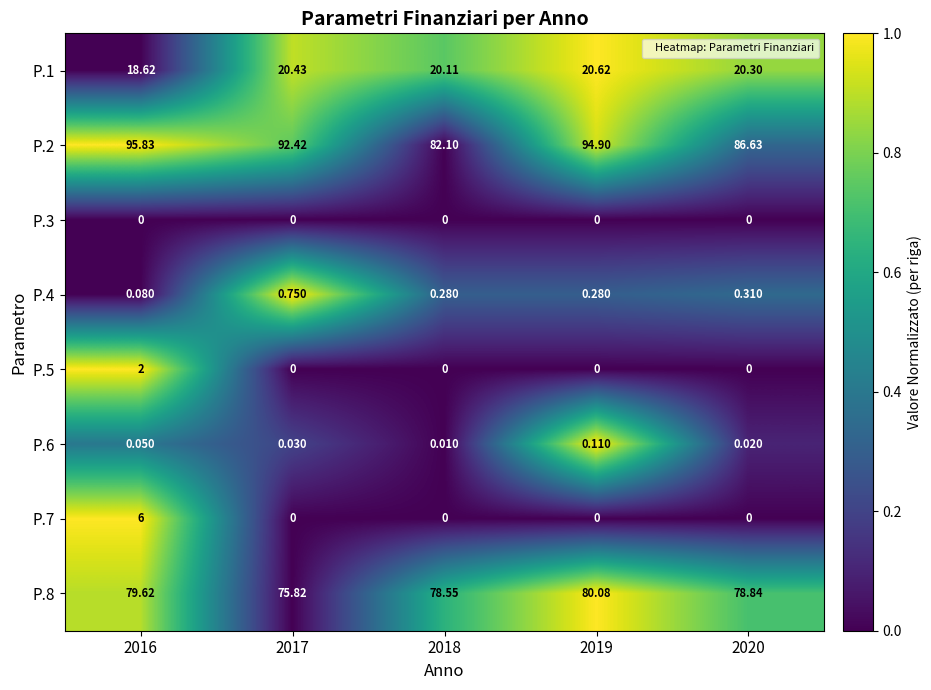

How many series are shown in this chart?

8